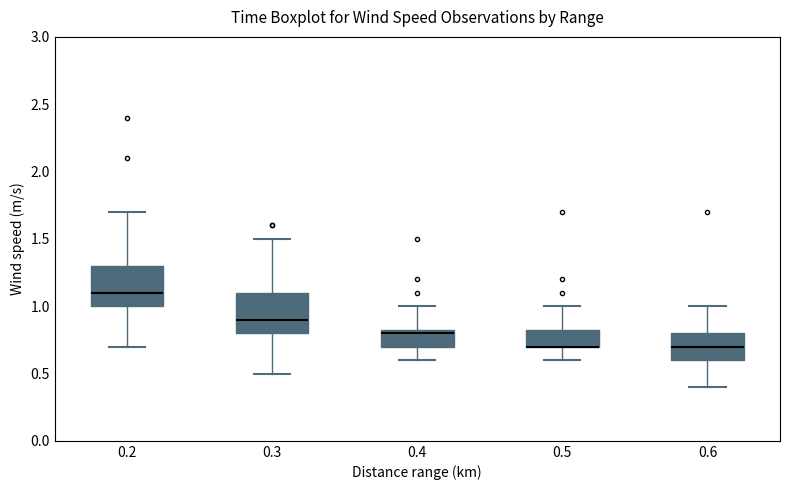

Reading left to right, read every box against the y-axis: the position of its median line, the range the box covers, and the ends of its whiskers. The values are not printed on the chart, so give them approximately, as read against the axis.

0.2: median 1.10, box 1.00 to 1.30, whiskers 0.70 to 1.70
0.3: median 0.90, box 0.80 to 1.10, whiskers 0.50 to 1.50
0.4: median 0.80, box 0.70 to 0.85, whiskers 0.60 to 1.00
0.5: median 0.70 (drawn on the box's lower edge), box 0.70 to 0.85, whiskers 0.60 to 1.00
0.6: median 0.70, box 0.60 to 0.80, whiskers 0.40 to 1.00